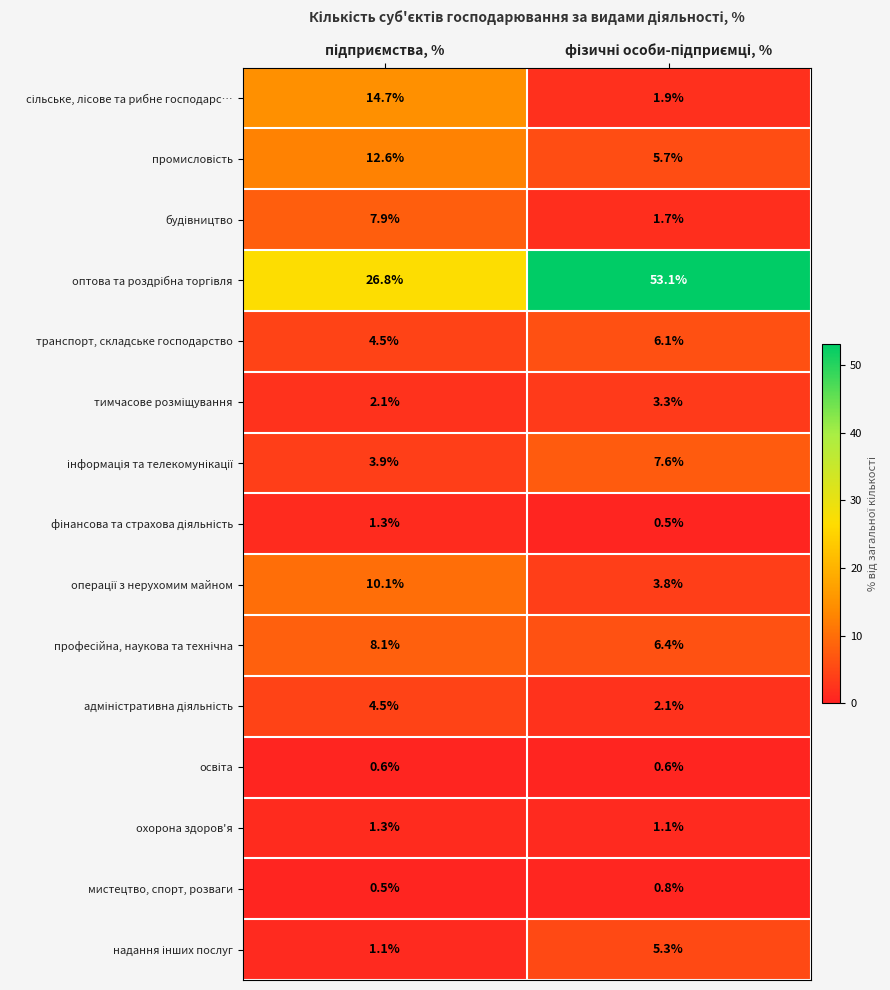

What is the average value of the транспорт, складське господарство series?

5.3